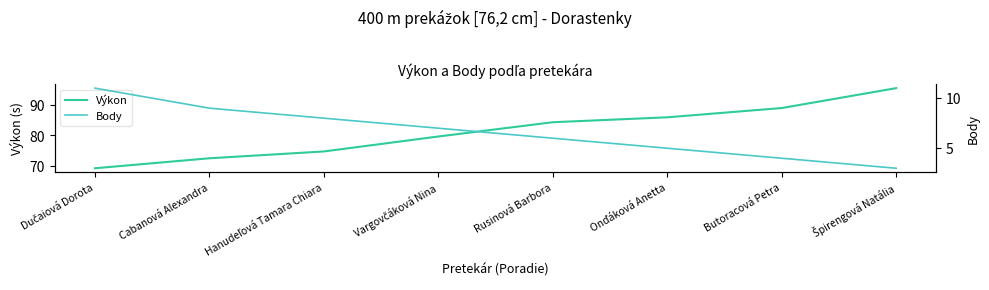

Does the chart display data point markers on the line(s)?

No